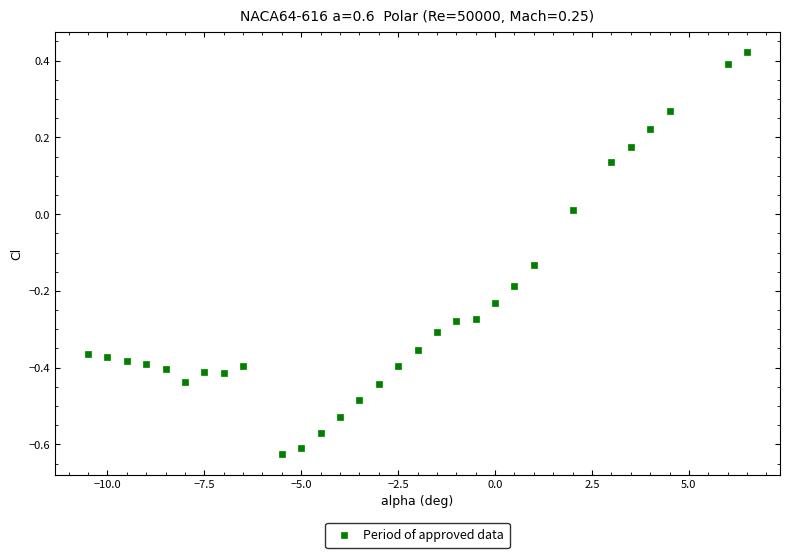

What is the range of X values (max minus min)?

17.0